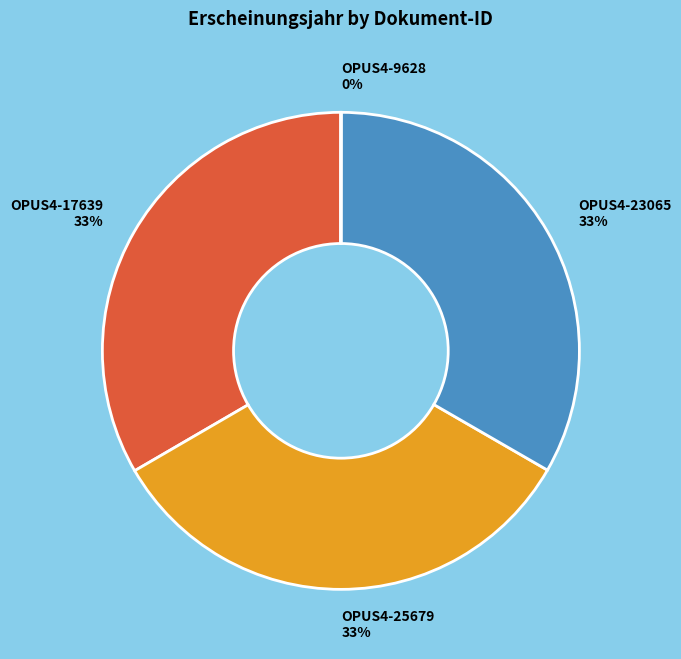

What percentage is the OPUS4-17639 slice, to the nearest percent?

33%